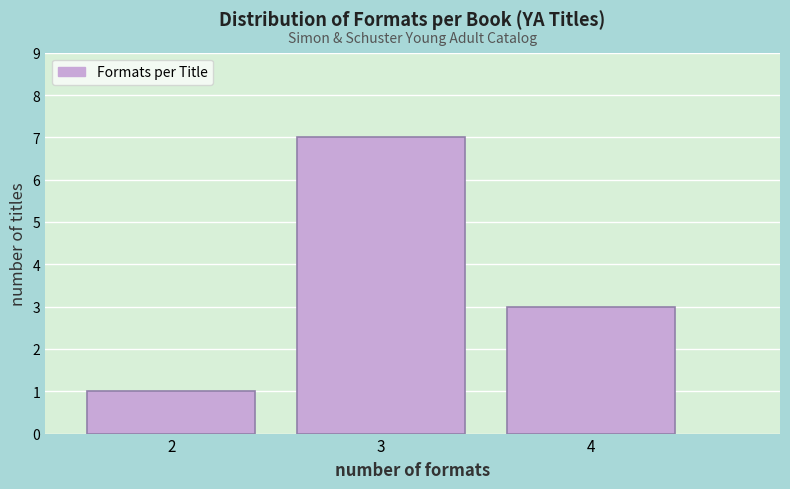

Reading right to left, transcribe all the data shown in this chart.

4=3	3=7	2=1